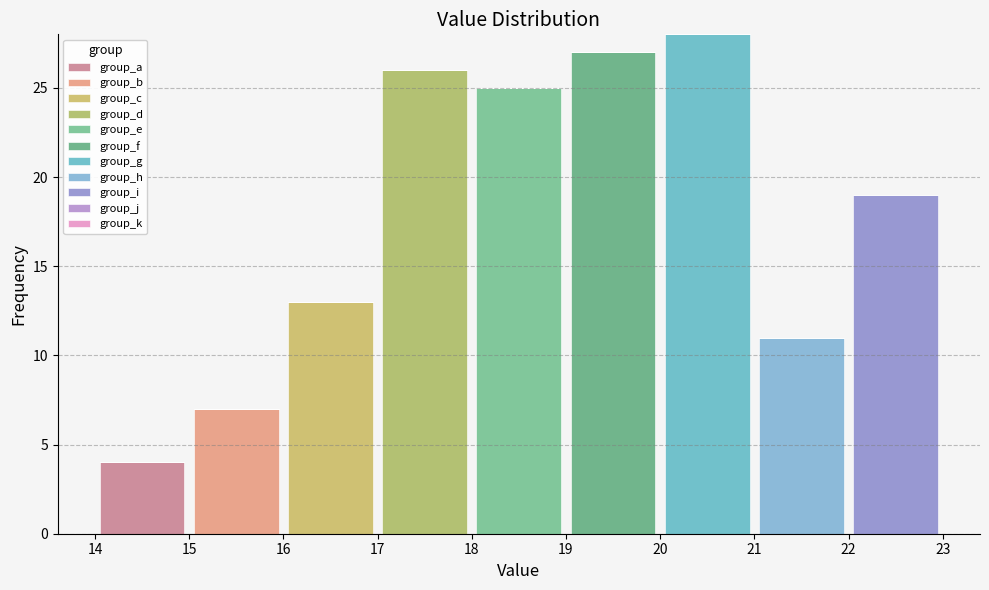

Reading left to right, list every stacked bar in this chart as the range it spans on the x-axis followed by its total height. The values are not printed on the chart, so give them approximately, as read against the axis.

14 to 15: 4
15 to 16: 7
16 to 17: 13
17 to 18: 26
18 to 19: 25
19 to 20: 27
20 to 21: 28
21 to 22: 11
22 to 23: 19